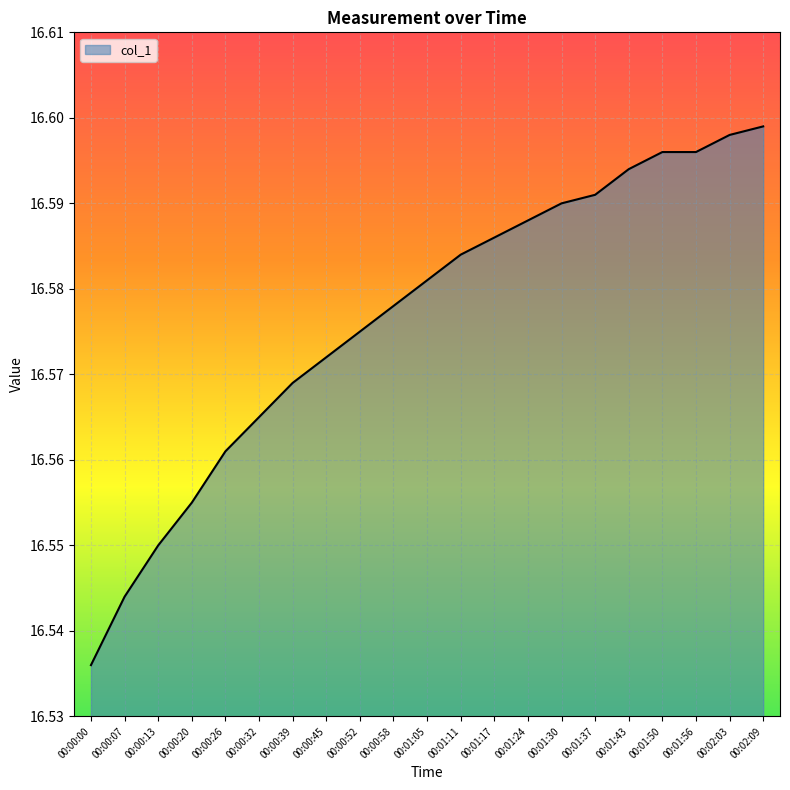

Is it true that the value at 00:02:09 is 5.1?

False